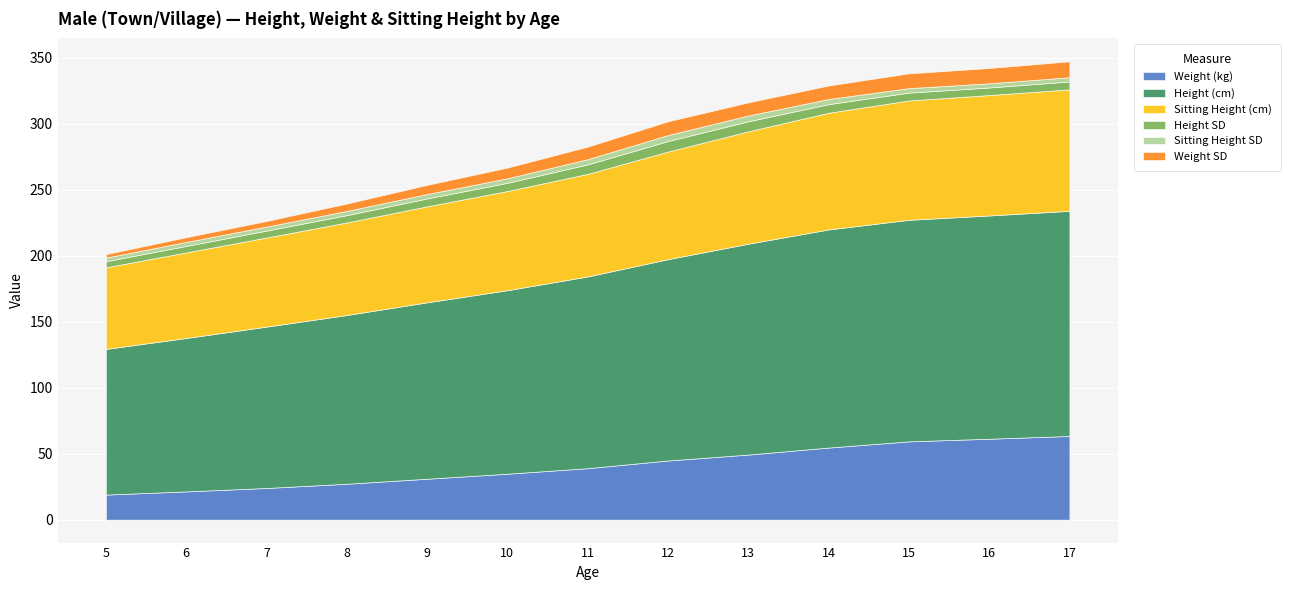

Rank the series at 17 from highest to lowest value.

Height (cm), Sitting Height (cm), Weight (kg), Weight SD, Height SD, Sitting Height SD